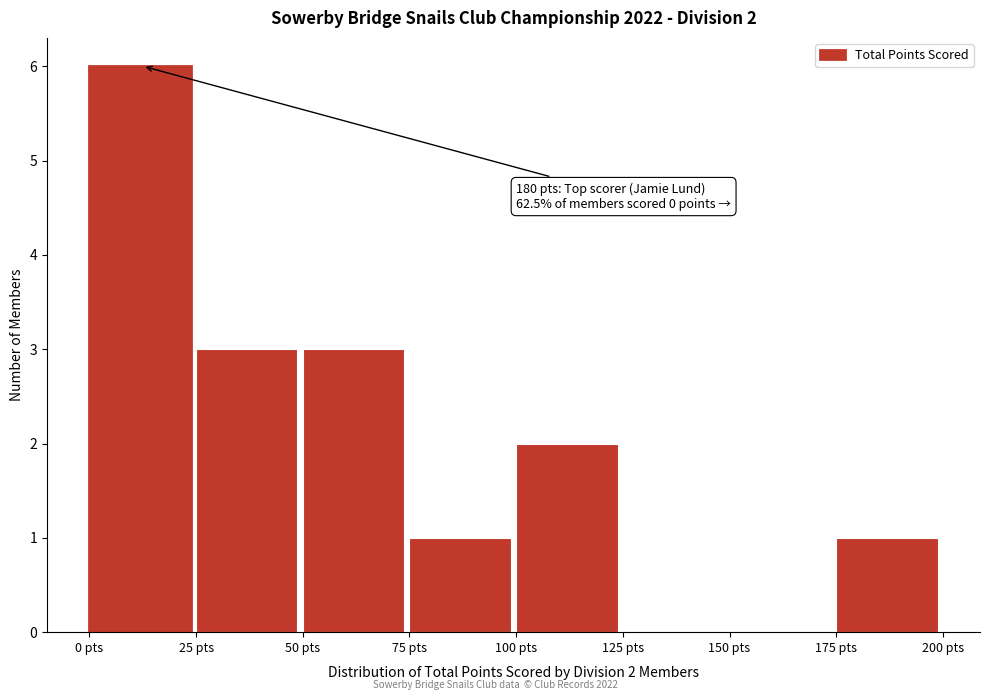

Over which range of the x-axis is the bar tallest?

0 to 25